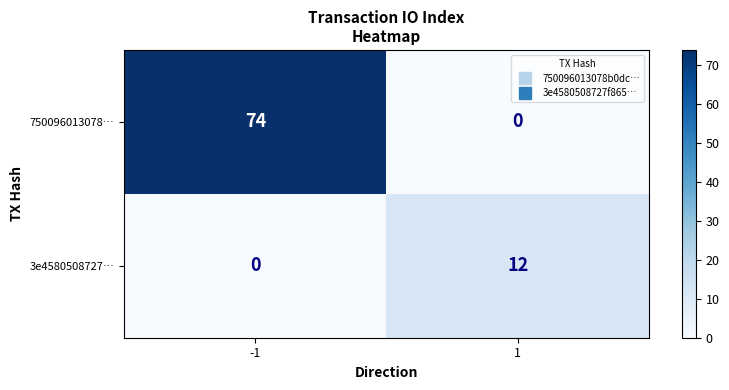

How many data points in 3e4580508727… are less than 12?

1